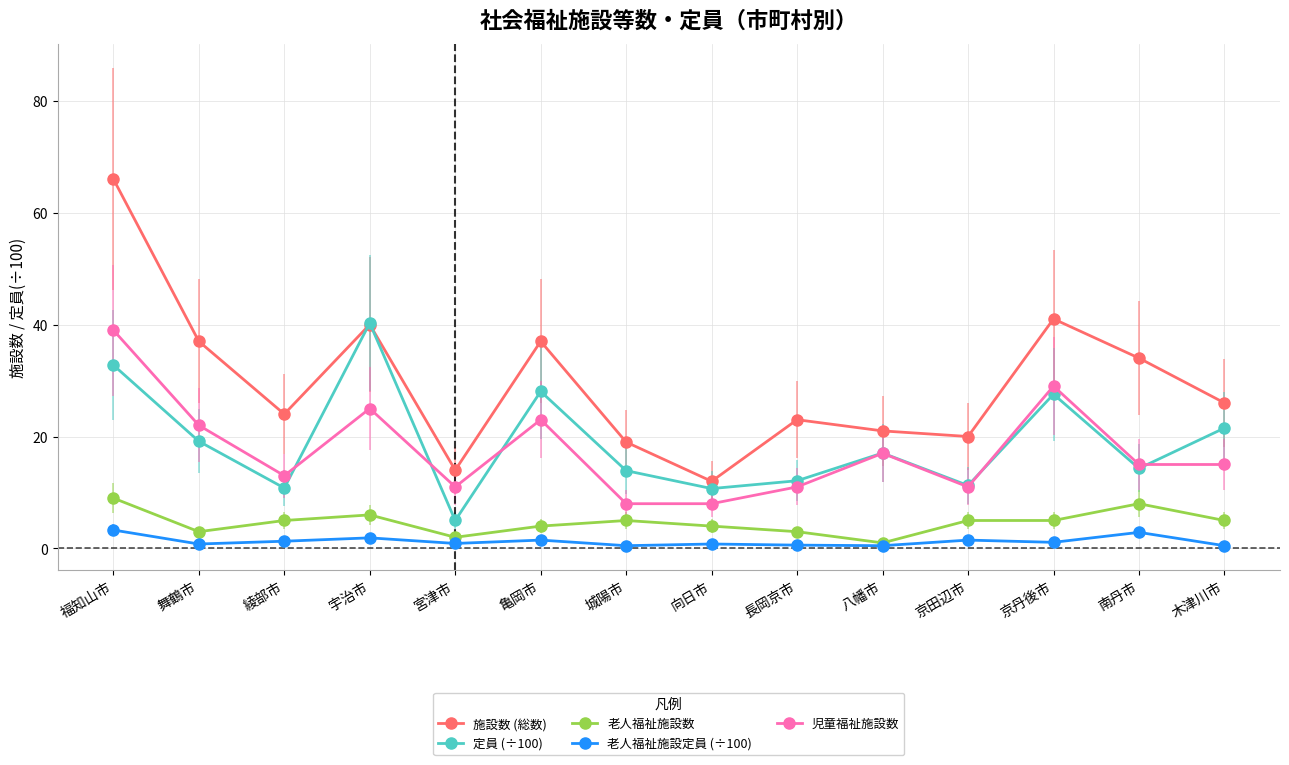

Is this an area chart (filled region under the line)?

No